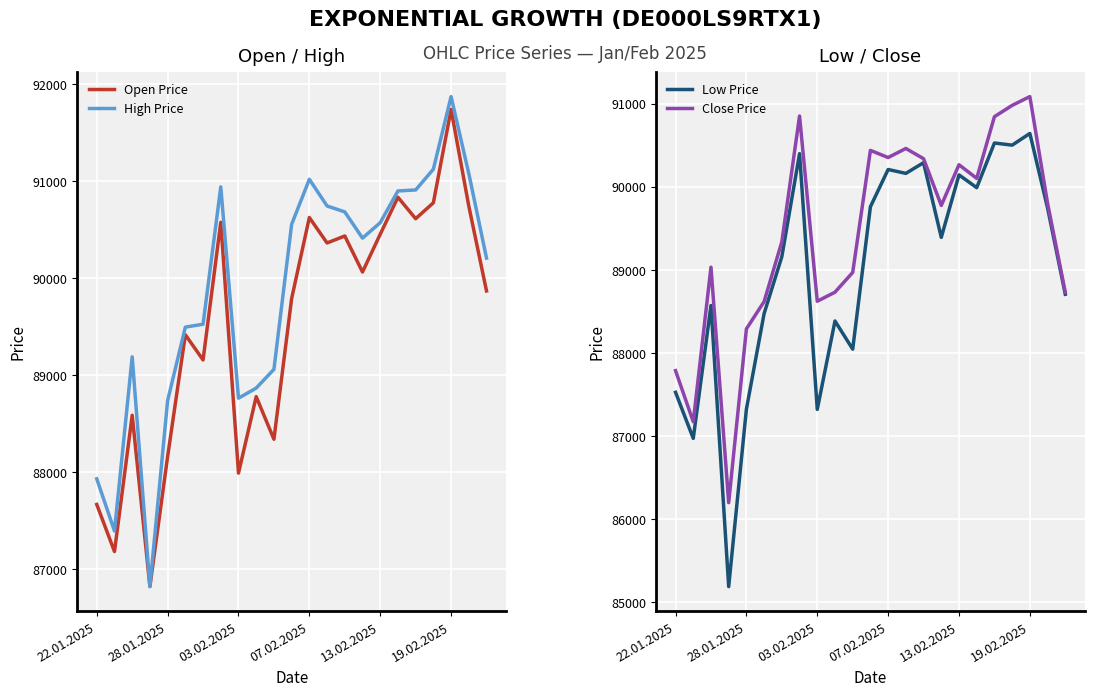

How many data points in High Price are less than 90411?

11